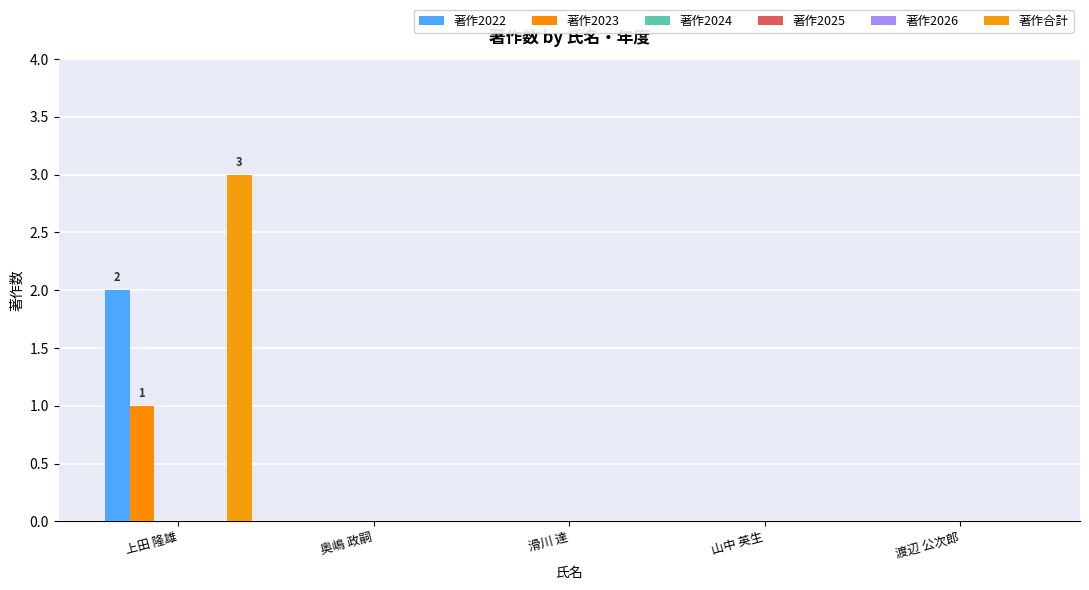

How many 著作2023 values are between 0 and 1?

5